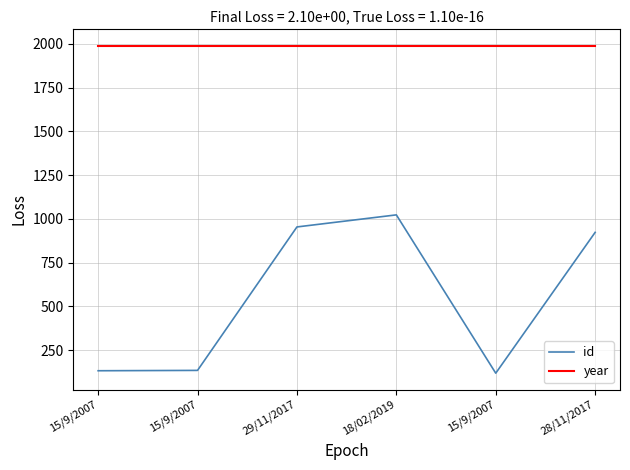

The value of id at 28/11/2017 is 1536. True or false?

False